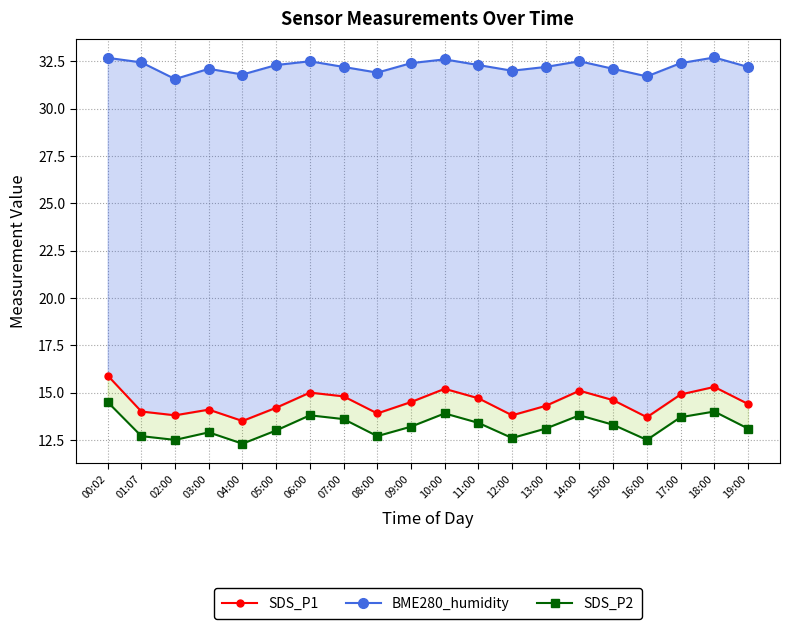

Is it true that SDS_P1 equals 13.9 at 08:00?

True